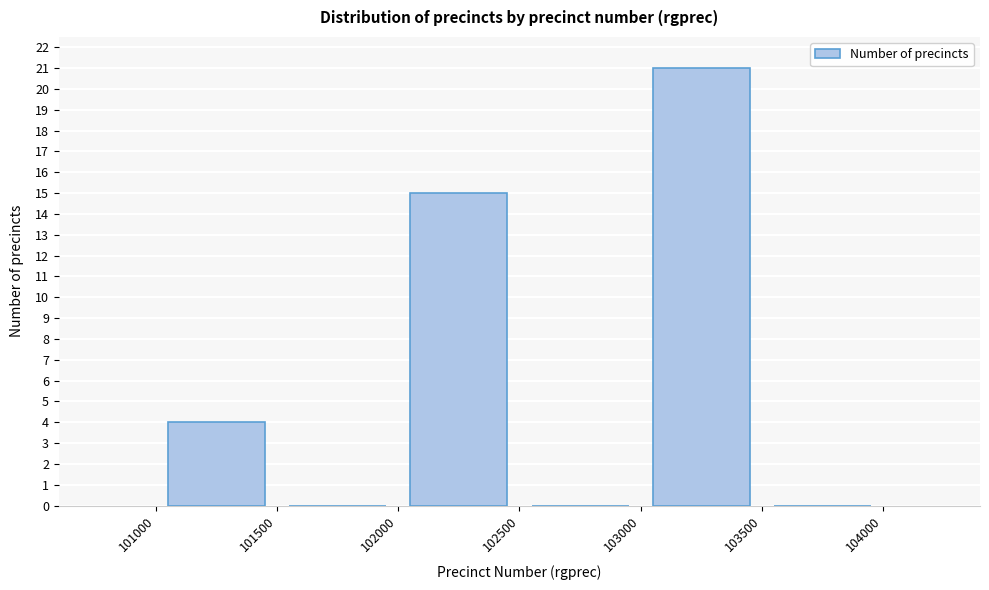

Reading left to right, list every bar in this chart as the range it spans on the x-axis followed by its height. The values are not printed on the chart, so give them approximately, as read against the axis.

101000 to 101500: 4
101500 to 102000: 0
102000 to 102500: 15
102500 to 103000: 0
103000 to 103500: 21
103500 to 104000: 0